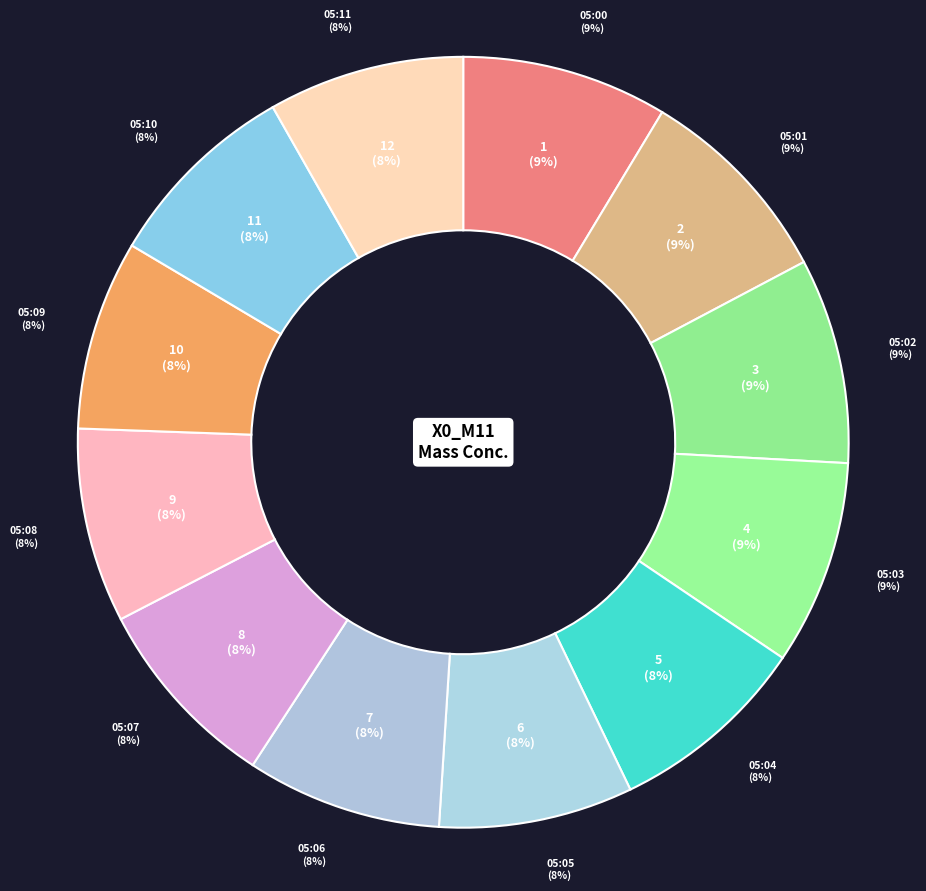

True or false: 05:00 accounts for 23% of the total.

False